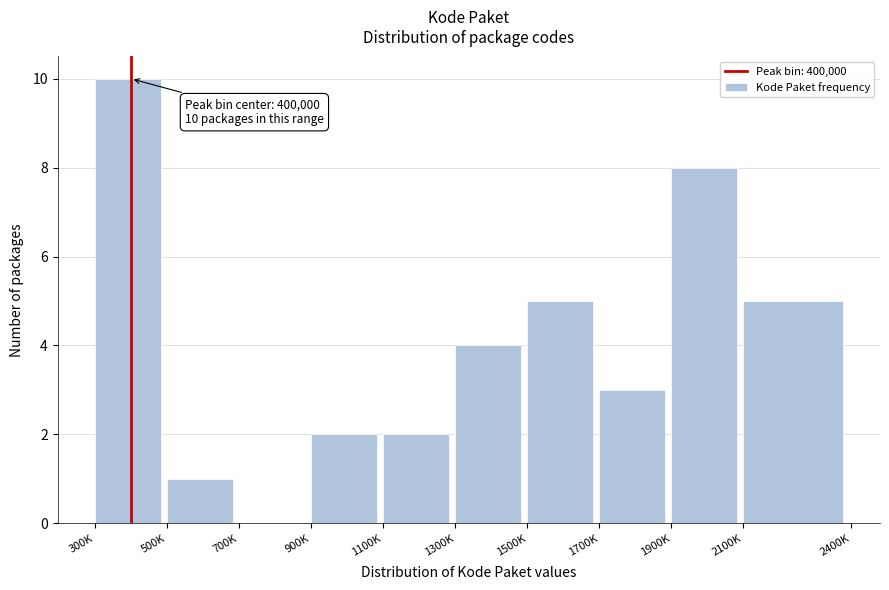

Reading left to right, extract all data points from this chart.

300K=10	500K=1	700K=0	900K=2	1100K=2	1300K=4	1500K=5	1700K=3	1900K=8	2100K=5